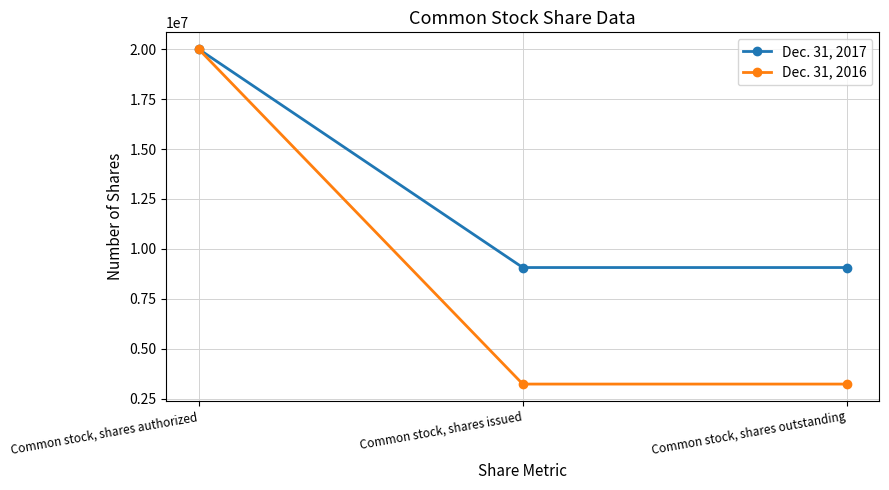

Reading left to right, list all the values displayed in this chart.

Dec. 31, 2017: Common stock, shares authorized=20000000	Common stock, shares issued=9069363	Common stock, shares outstanding=9069363
Dec. 31, 2016: Common stock, shares authorized=20000000	Common stock, shares issued=3237859	Common stock, shares outstanding=3237859